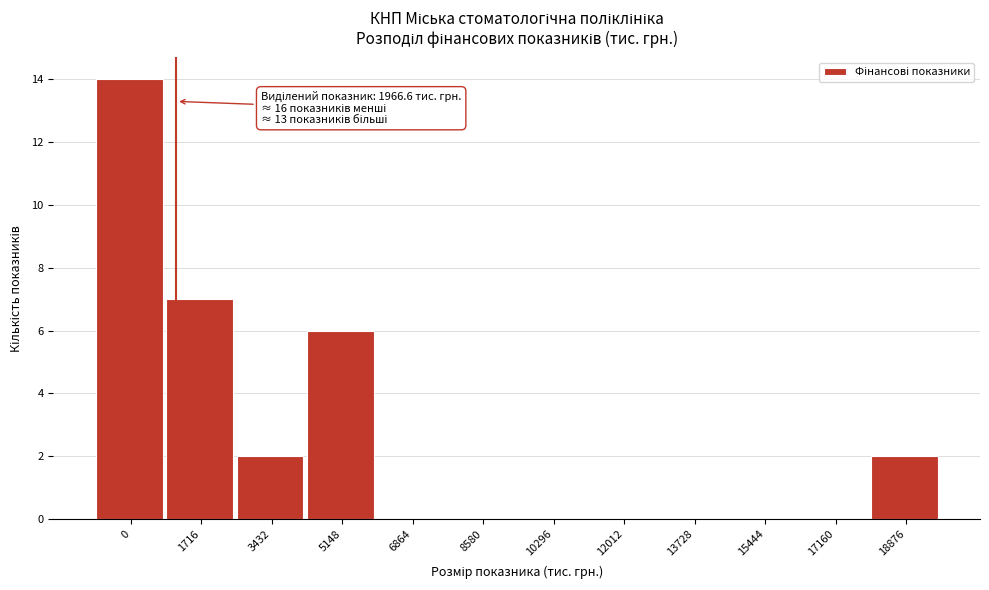

Reading left to right, extract all data points from this chart.

0=14	1716=7	3432=2	5148=6	6864=0	8580=0	10296=0	12012=0	13728=0	15444=0	17160=0	18876=2